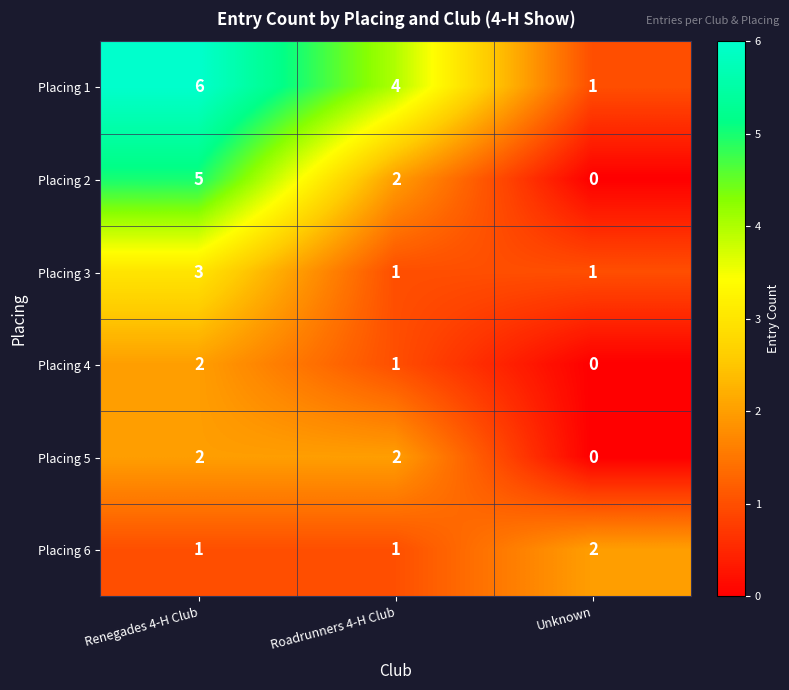

What is the sum of all Placing 5 values?

4